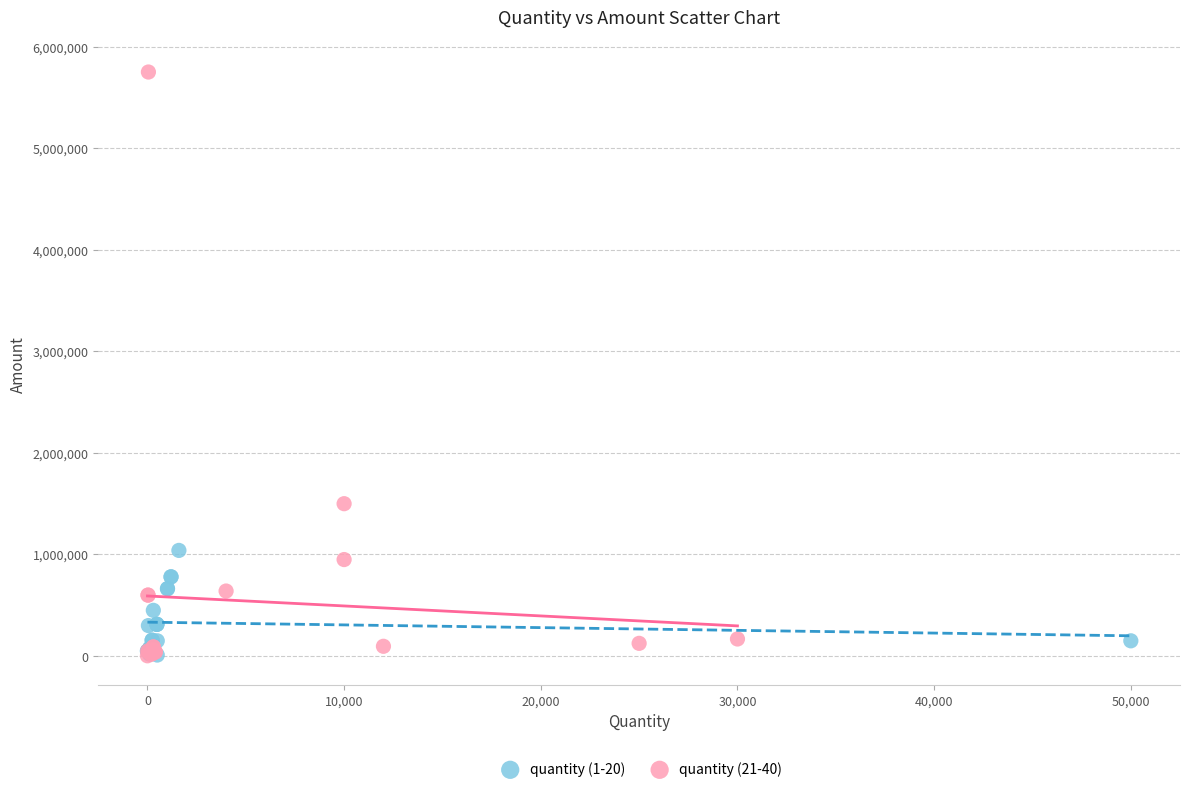

Which series has the widest spread of Y values?

quantity (21-40)